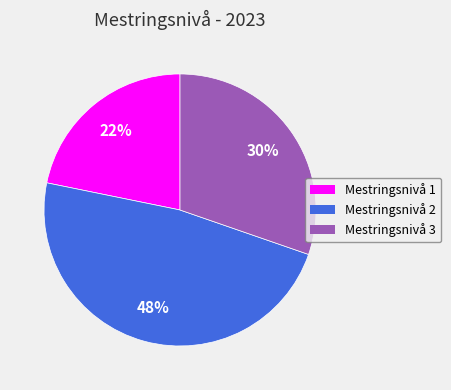

Combined, do Mestringsnivå 1 and Mestringsnivå 3 account for over 50%?

Yes